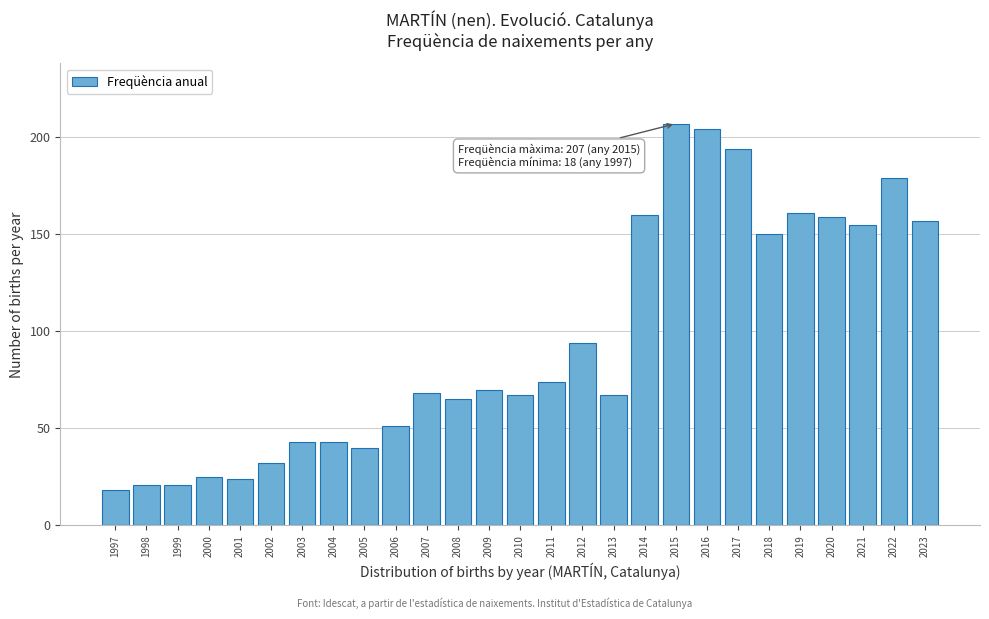

Reading right to left, extract all data points from this chart.

157	179	155	159	161	150	194	204	207	160	67	94	74	67	70	65	68	51	40	43	43	32	24	25	21	21	18